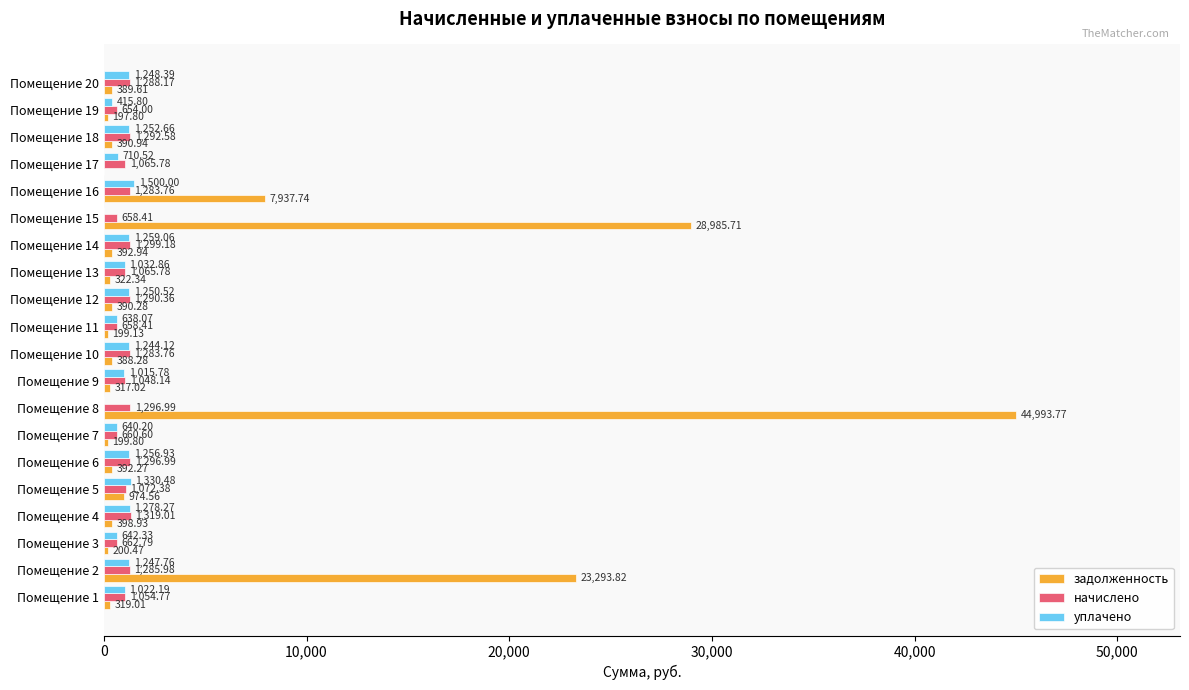

Which series changed the most between Помещение 18 and Помещение 19?

уплачено